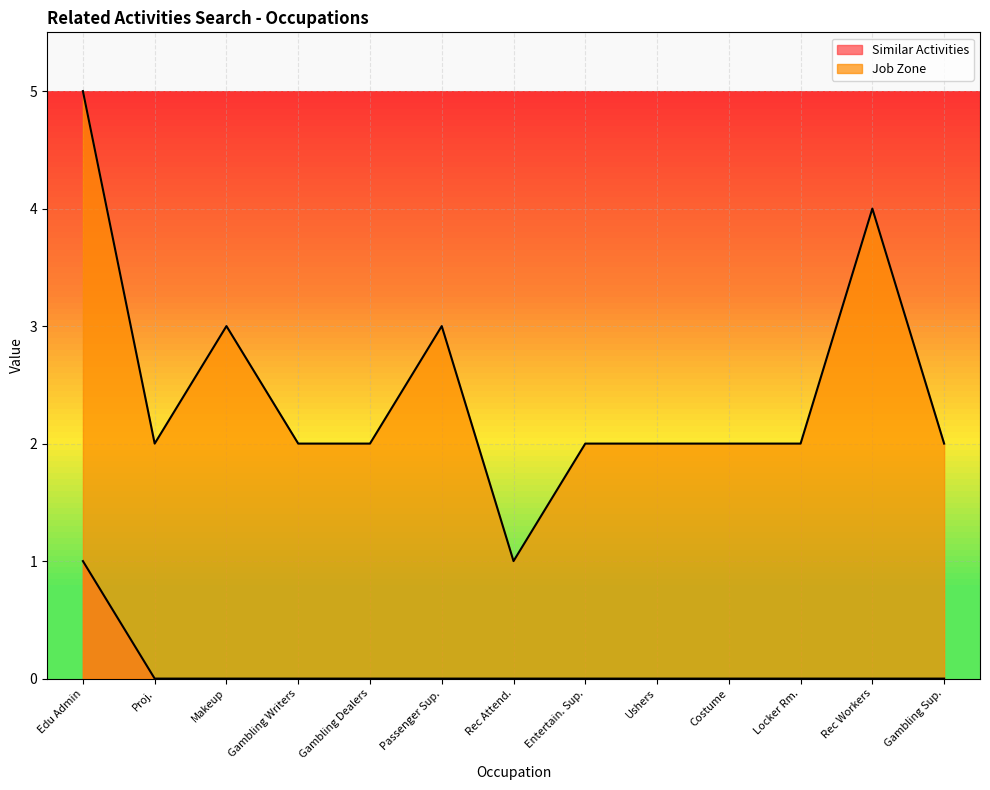

True or false: Job Zone and Similar Activities intersect in this chart.

False